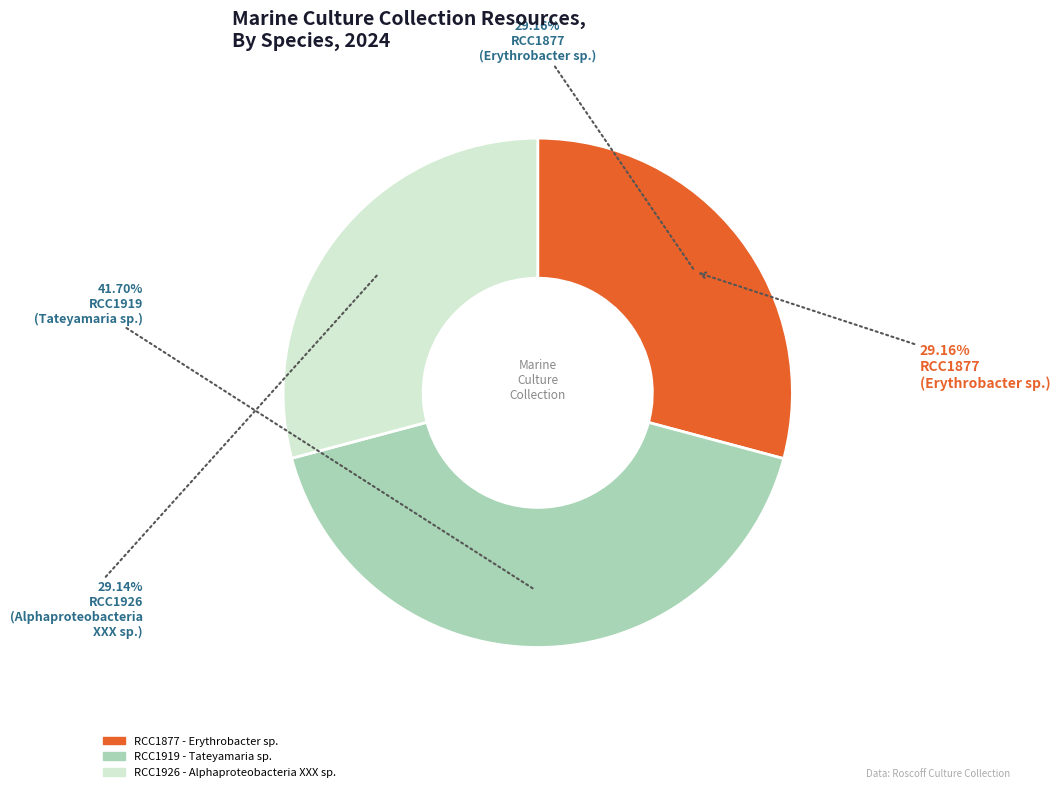

Do RCC1926
(Alphaproteobacteria
XXX sp.) and RCC1877
(Erythrobacter sp.) together represent more than half of the pie?

Yes